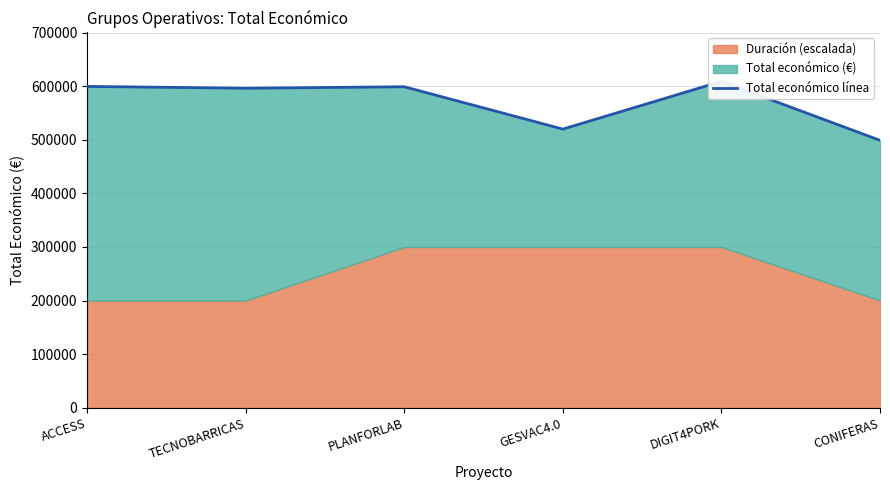

Reading right to left, extract all data points from this chart.

CONIFERAS=499059	DIGIT4PORK=609206	GESVAC4.0=520062	PLANFORLAB=599134	TECNOBARRICAS=596384	ACCESS=599779